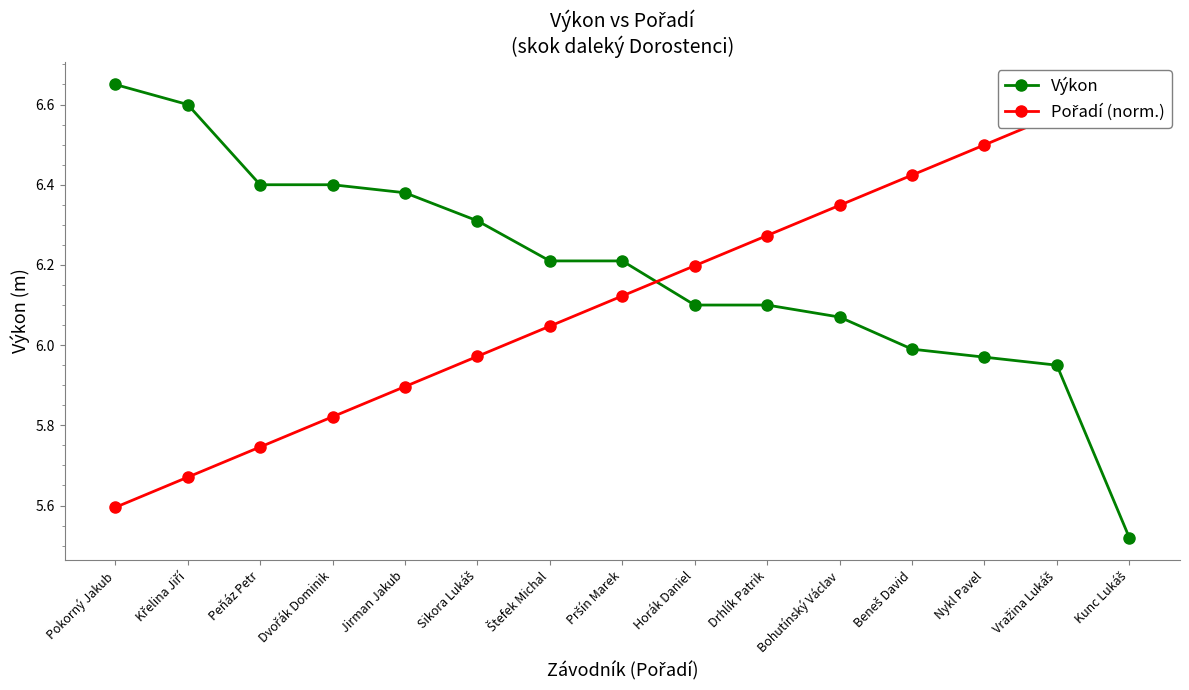

Which has a higher value, Kunc Lukáš or Bohutínský Václav?

Bohutínský Václav